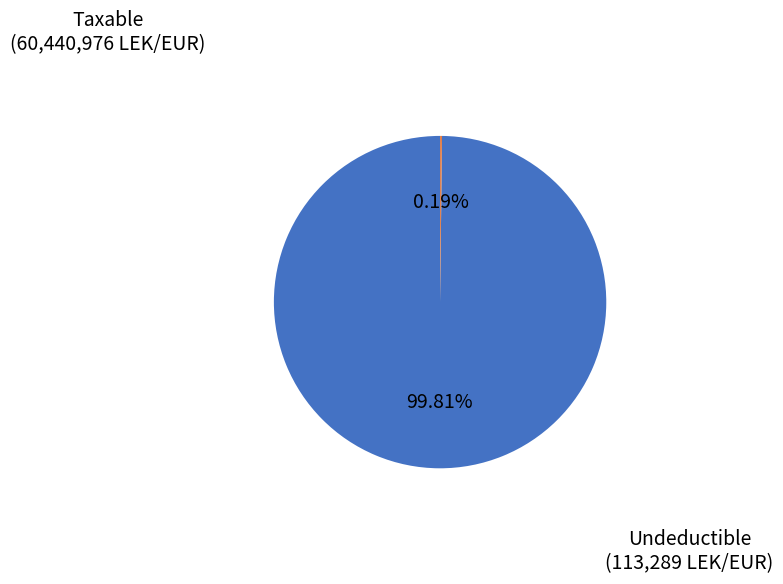

Does any single category account for the majority?

Yes